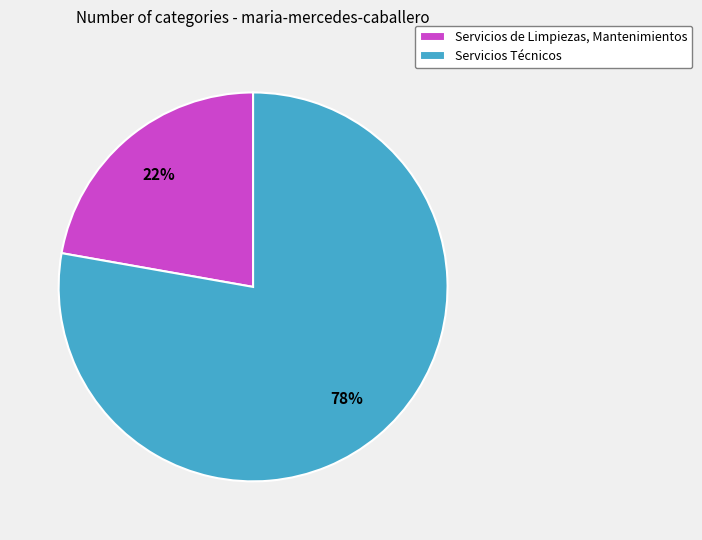

To the nearest percent, what is the combined percentage of Servicios de Limpiezas, Mantenimientos and Servicios Técnicos?

100%